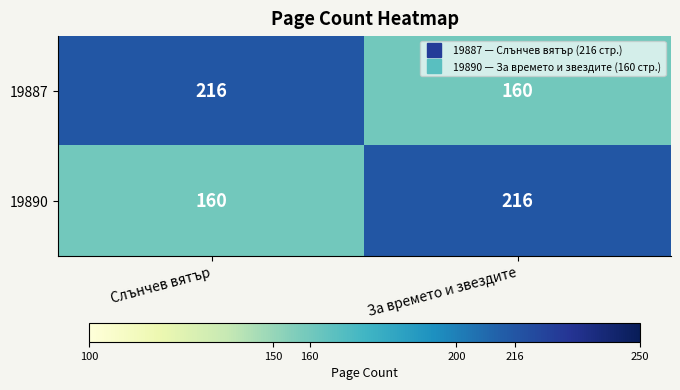

At which label does 19887 reach its peak?

Слънчев вятър